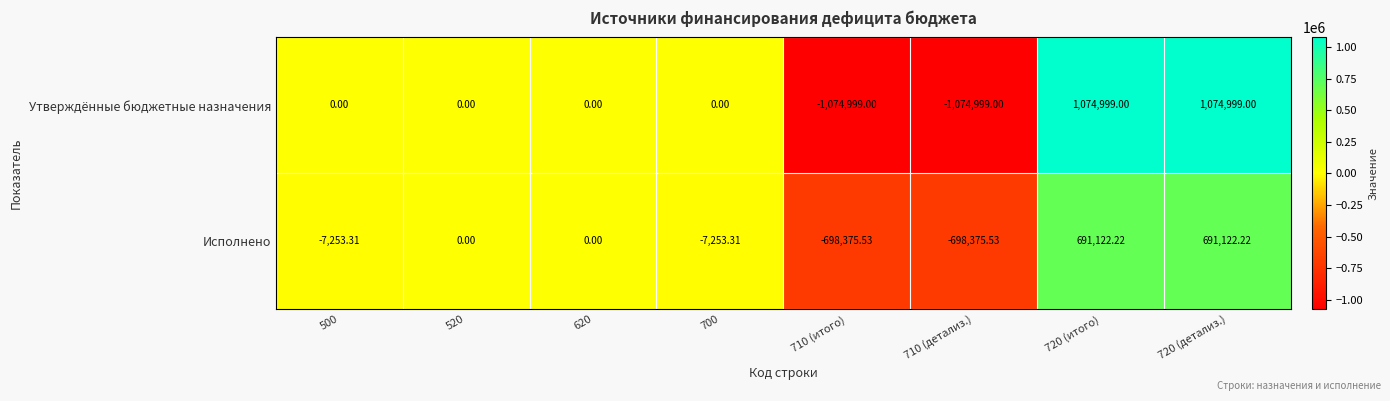

List the series in order of their peak value, lowest first.

Исполнено, Утверждённые бюджетные назначения